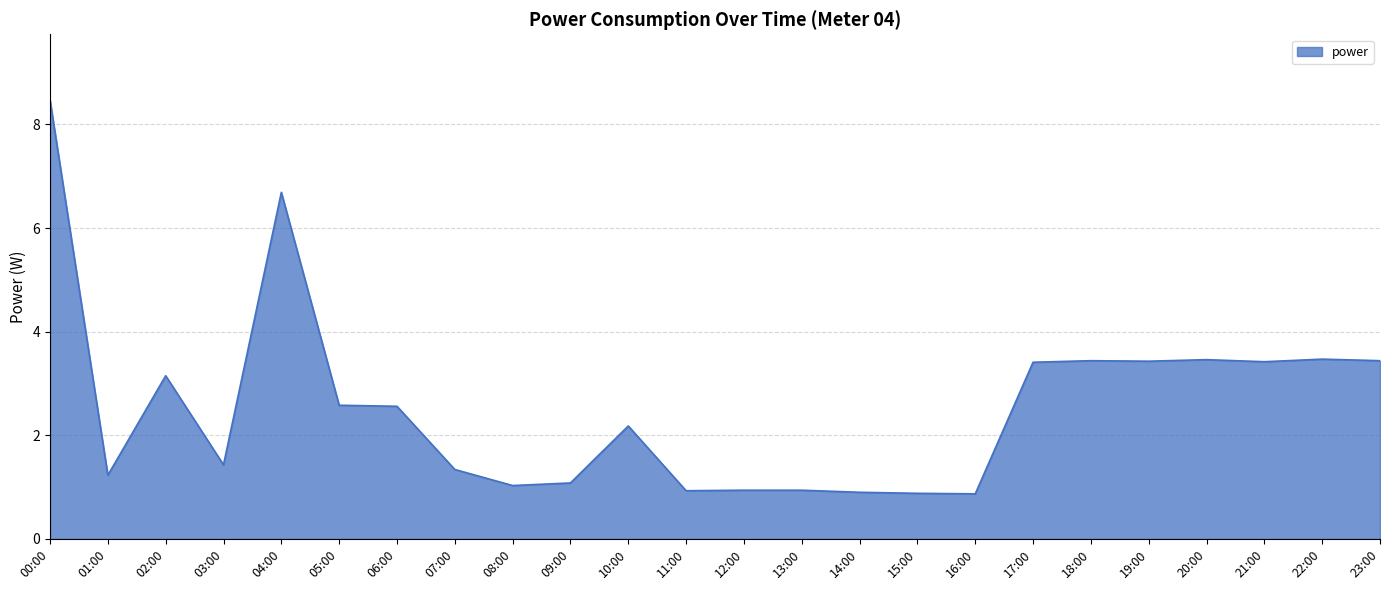

At which label does the data first exceed 2?

00:00